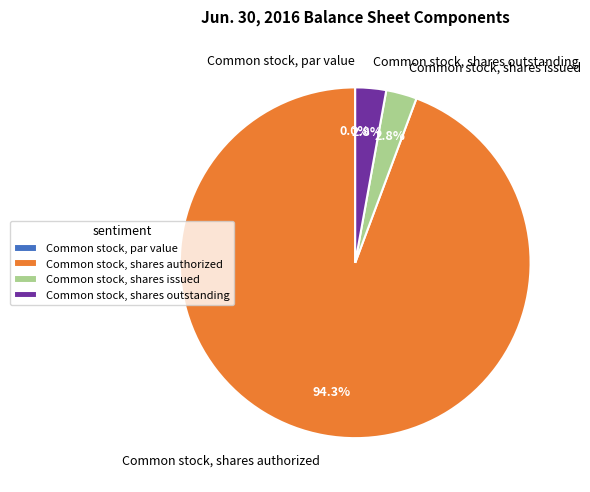

Is it true that Common stock, shares outstanding is 3% of the pie?

True